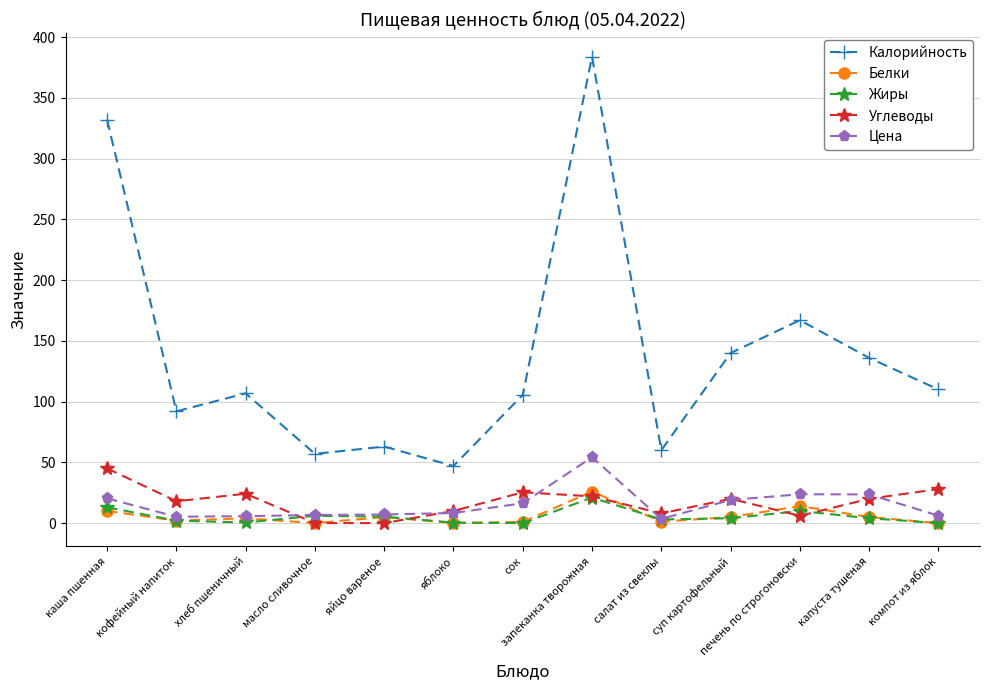

What is the label of the 7th point from the left?

сок